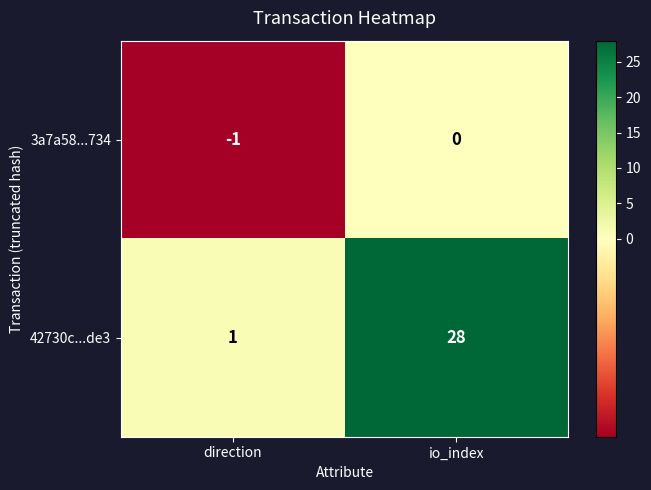

How many data points in 3a7a58...734 are less than 0?

1